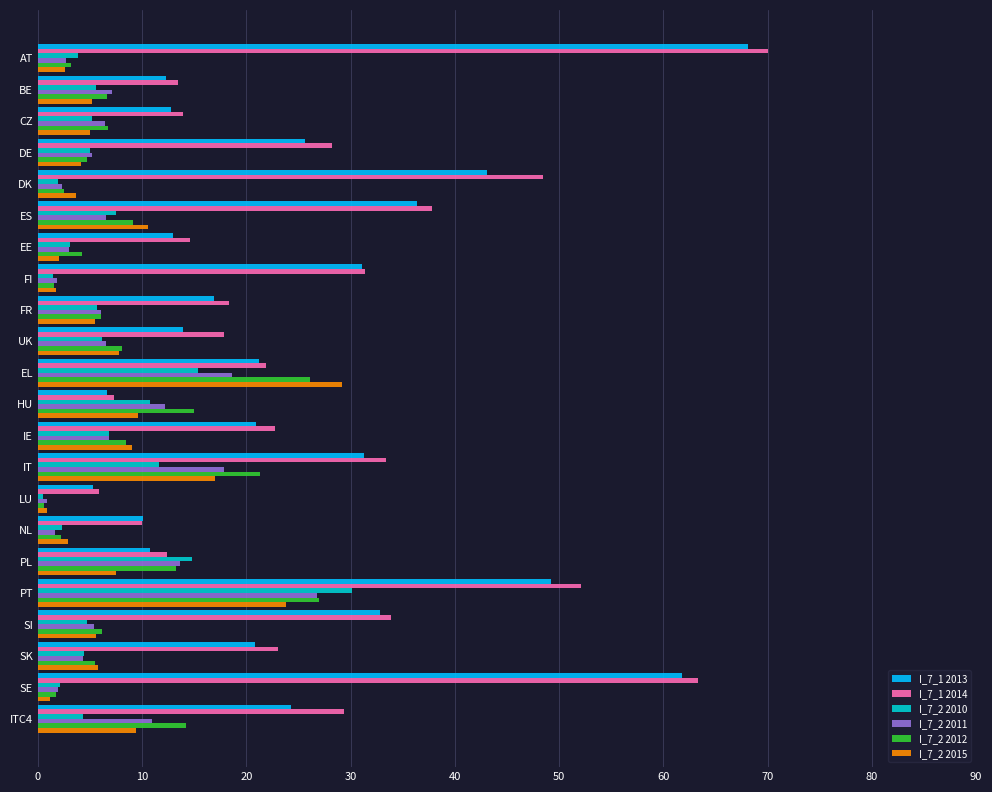

What is the total value across all series at PT?

209.0